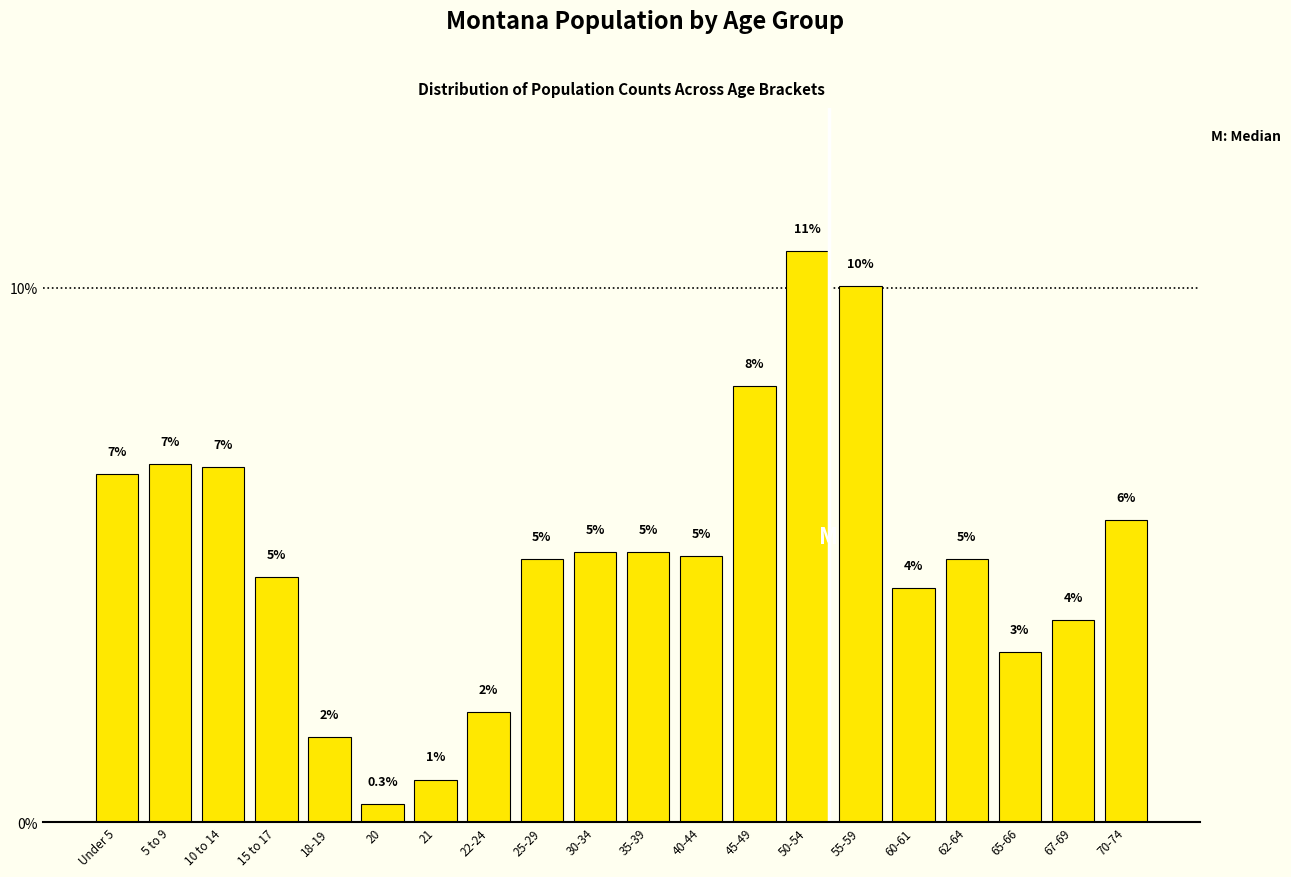

How many bars are there in total?

20